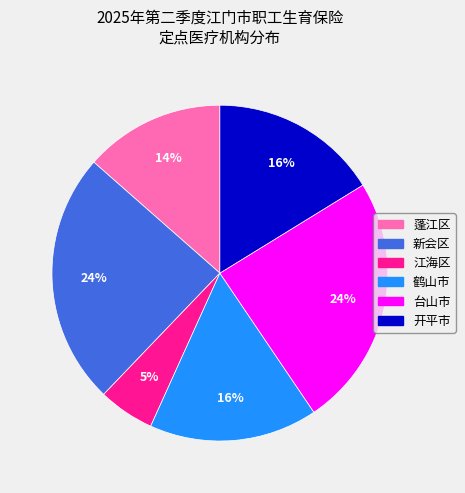

To the nearest percent, what is the combined percentage of 新会区 and 蓬江区?

38%